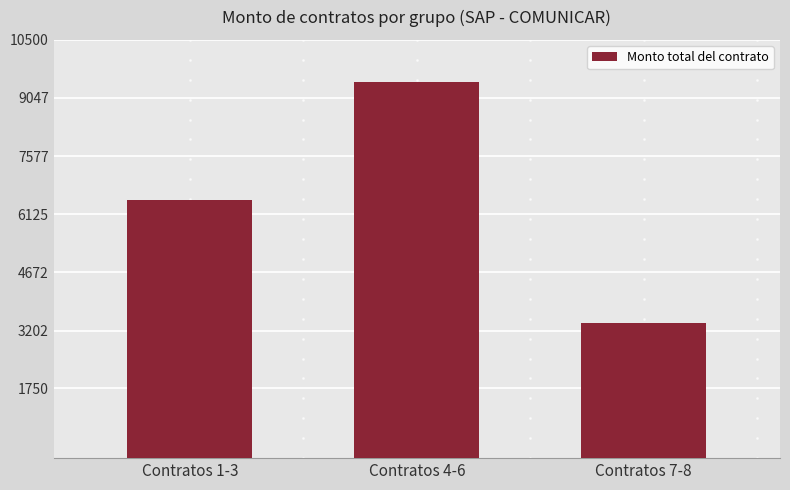

What is the value of the 1st bar from the left?

6480